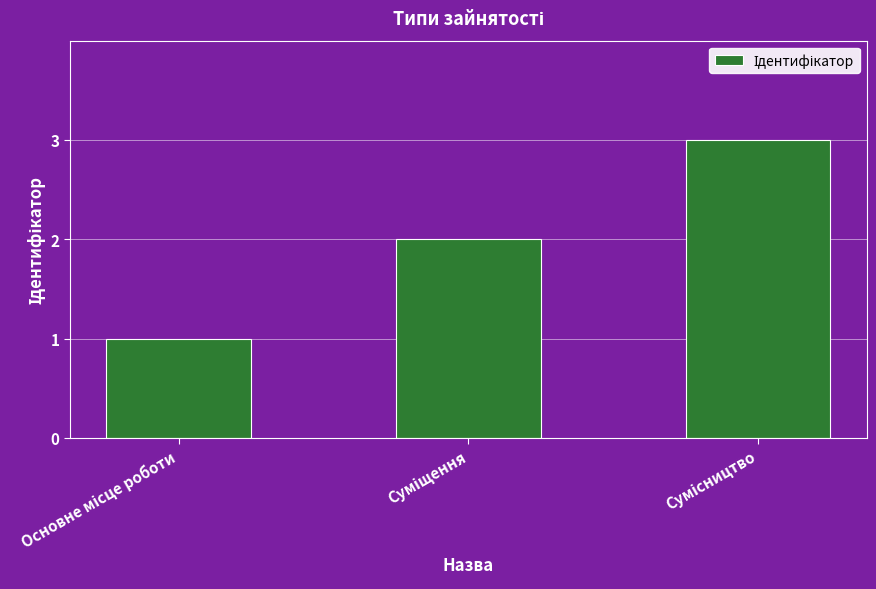

What is the value of the 1st bar from the left?

1